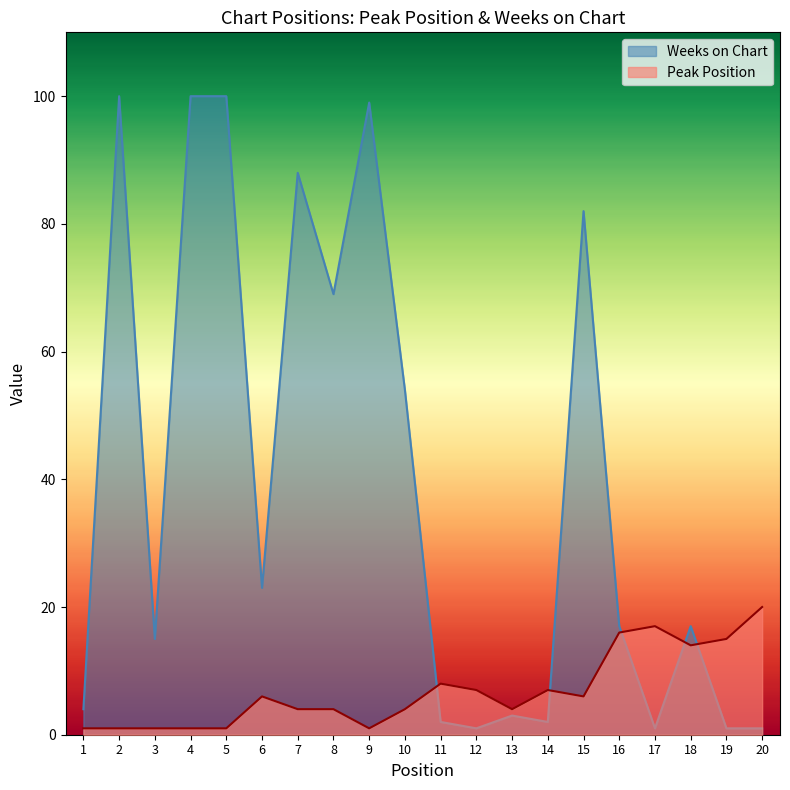

How many lines are shown in the chart?

2